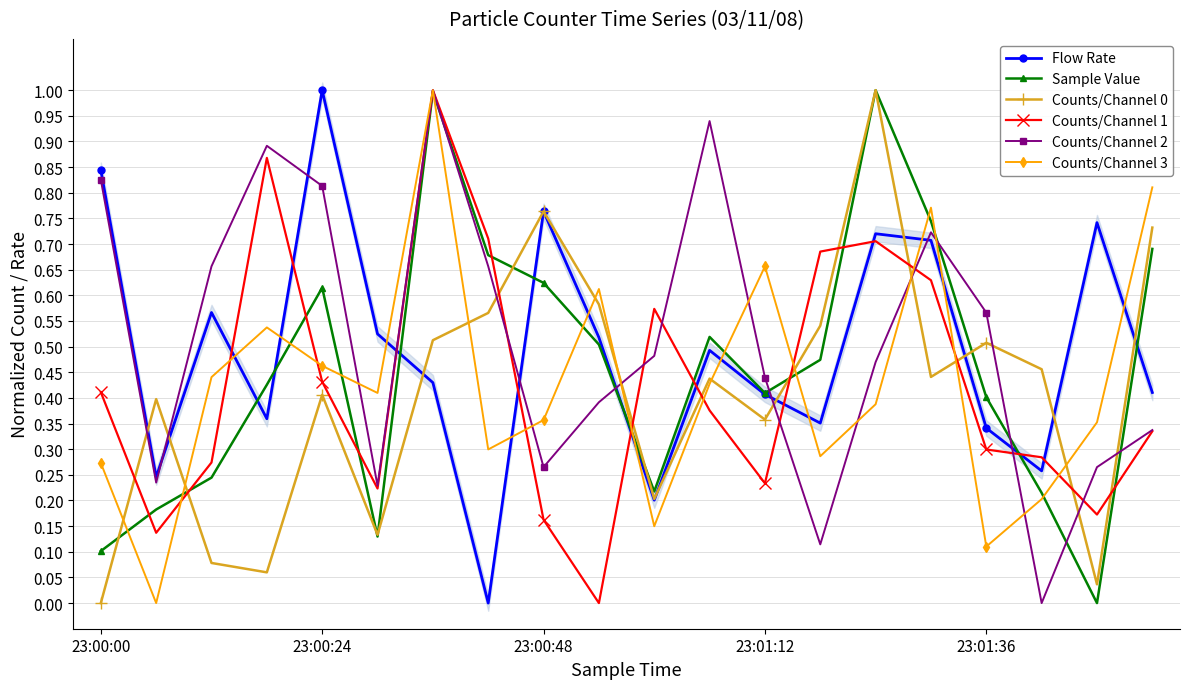

The Sample Value series shows 0.3 at 11. True or false?

False